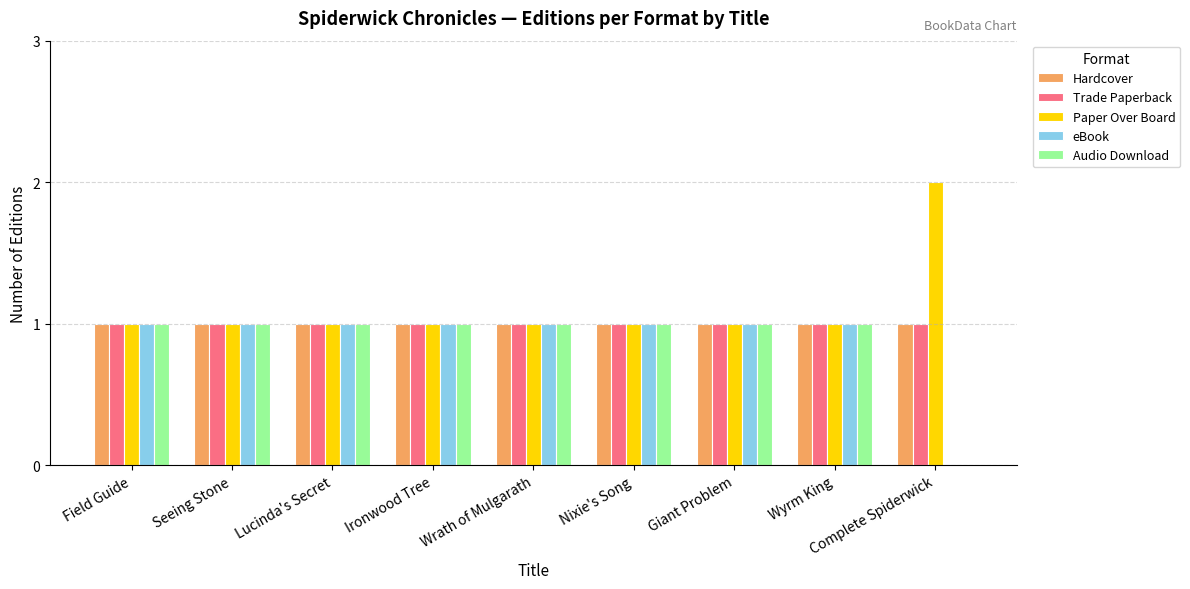

Which category has the highest value across all series?

Complete Spiderwick